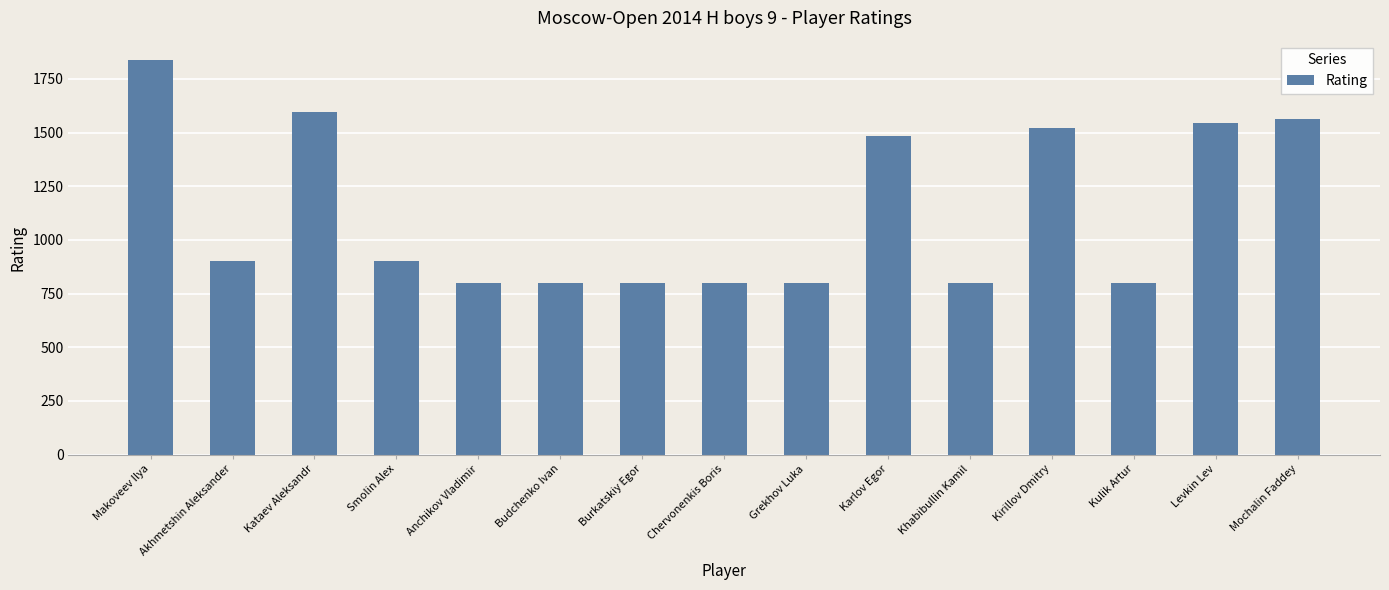

What is the difference between the second highest and minimum values?

797